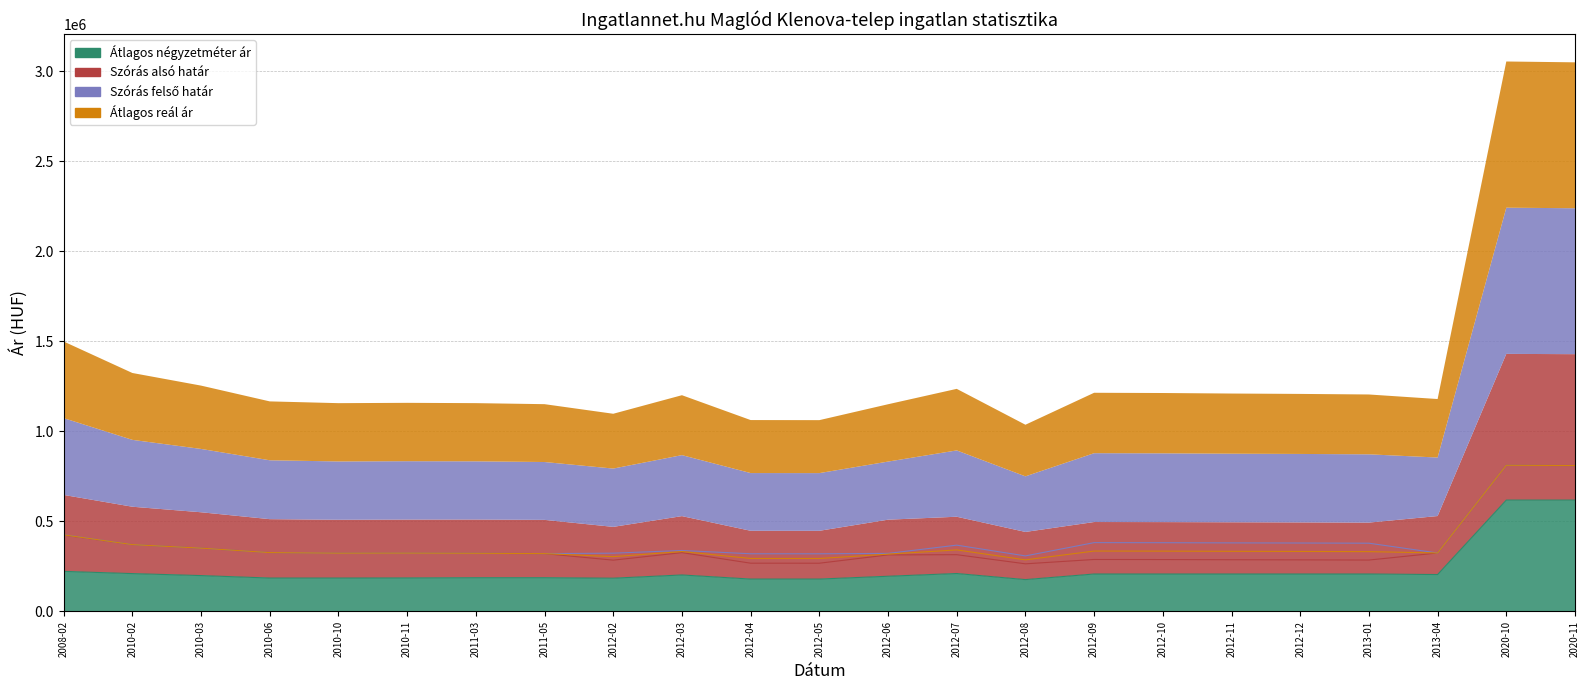

Which series has the largest range (max minus min)?

Szórás alsó határ